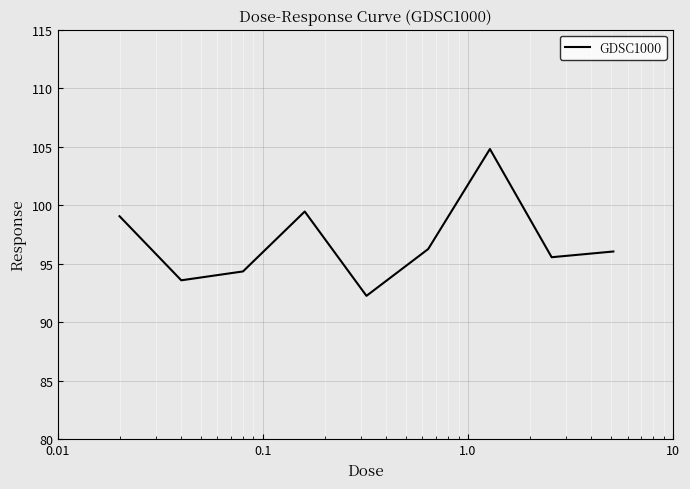

What is the maximum value shown in the chart?

104.8